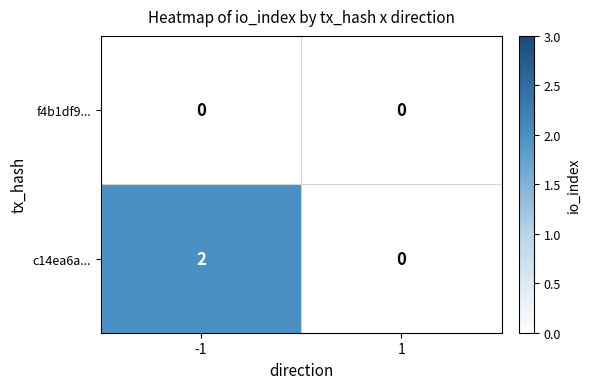

At how many categories does at least one series exceed 1?

1